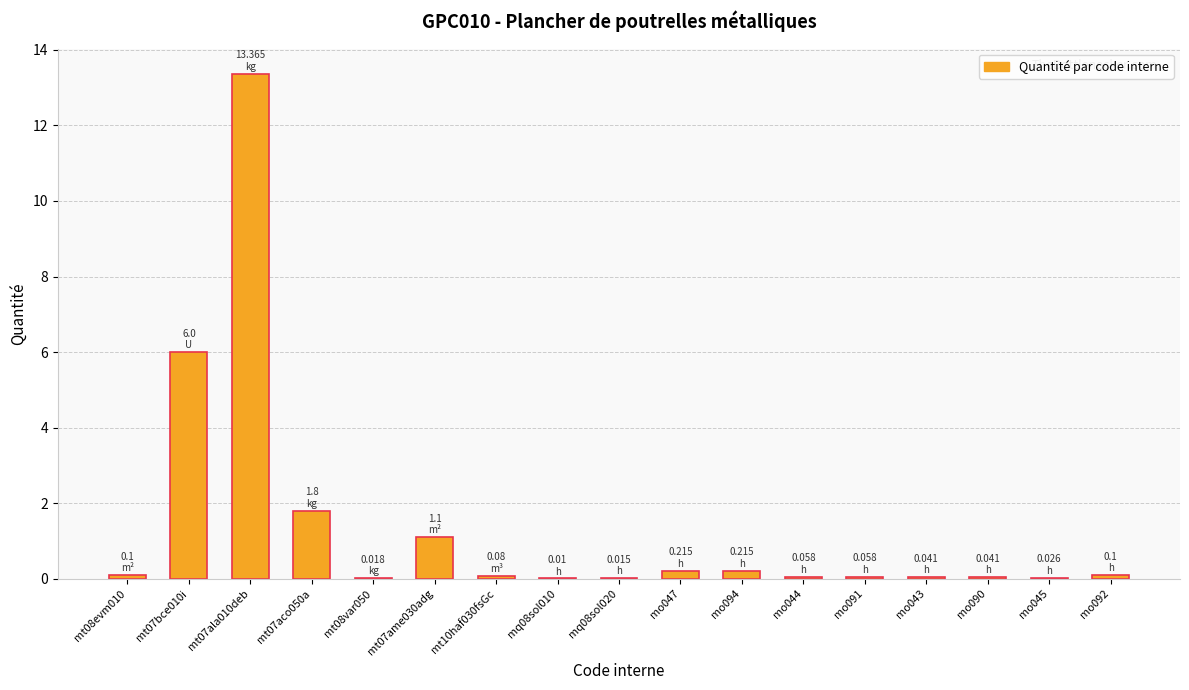

What is the sum of all values?

23.2